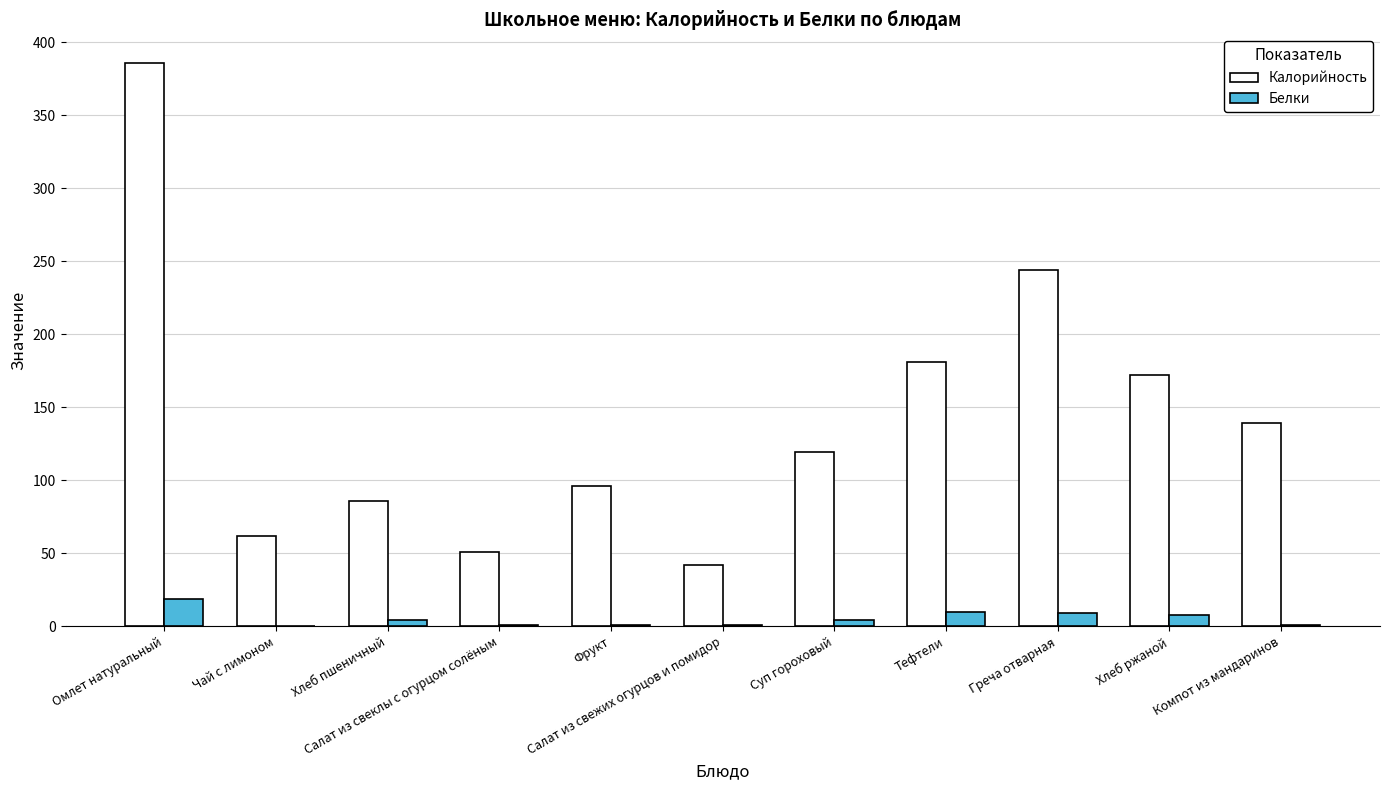

What is the highest value of the Калорийность series?

386